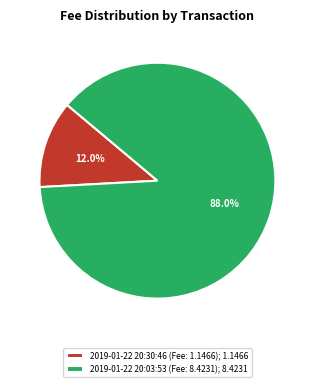

To the nearest percent, what is the difference between the 2019-01-22 20:30:46 (Fee: 1.1466) and 2019-01-22 20:03:53 (Fee: 8.4231) slice percentages?

76%